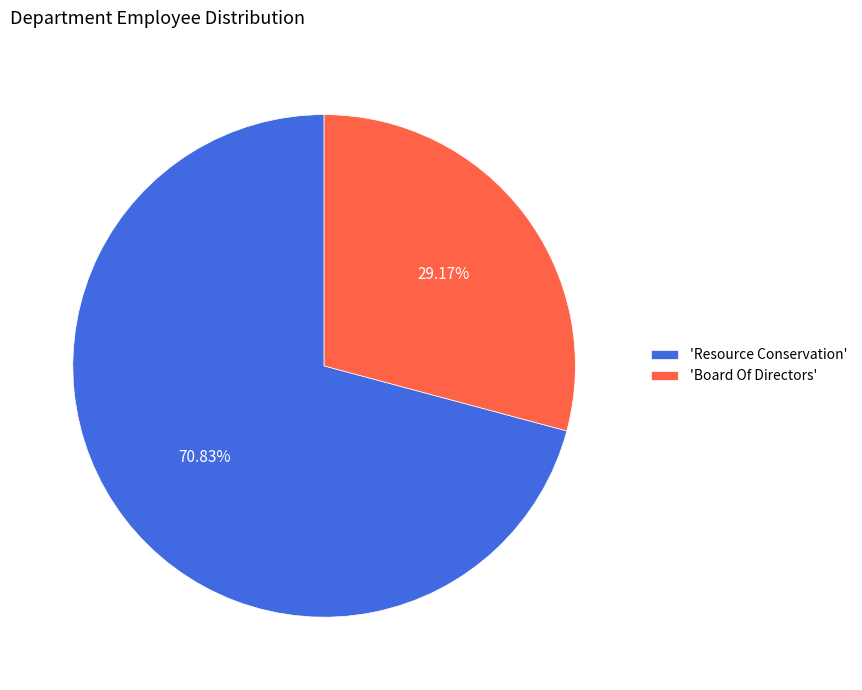

What is the smallest slice in the pie chart?

'Board Of Directors'